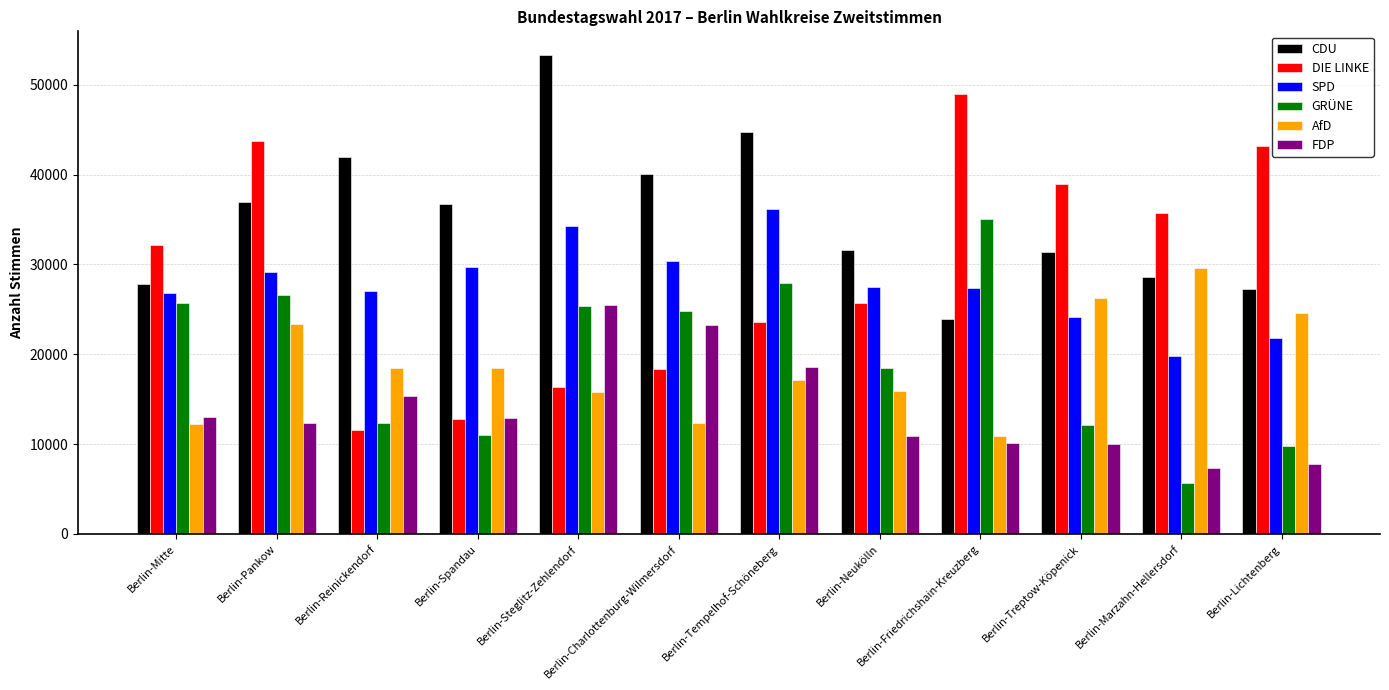

Which series has the largest total across all categories?

CDU